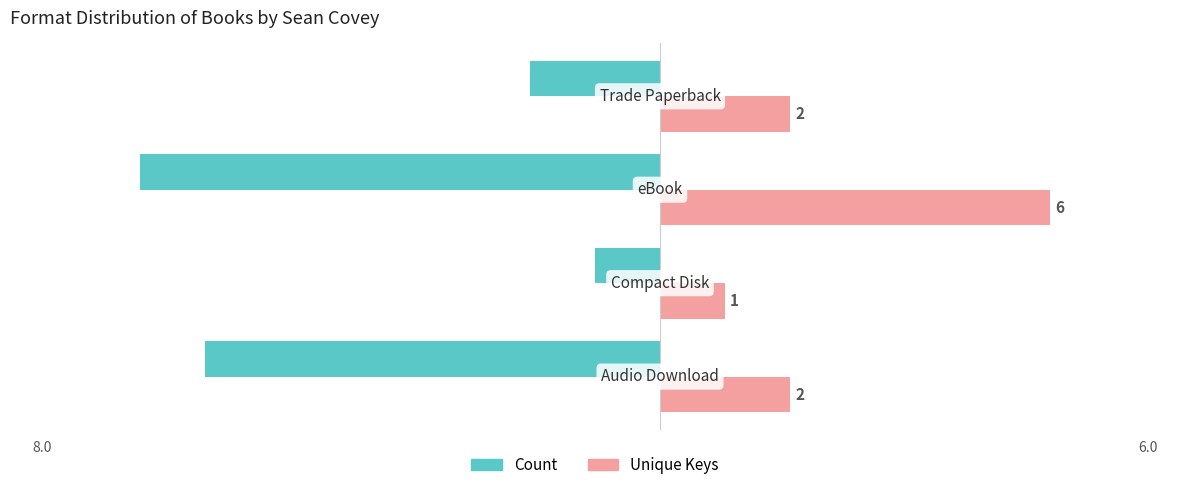

Rank the series by their maximum value, from highest to lowest.

Unique Keys, Count